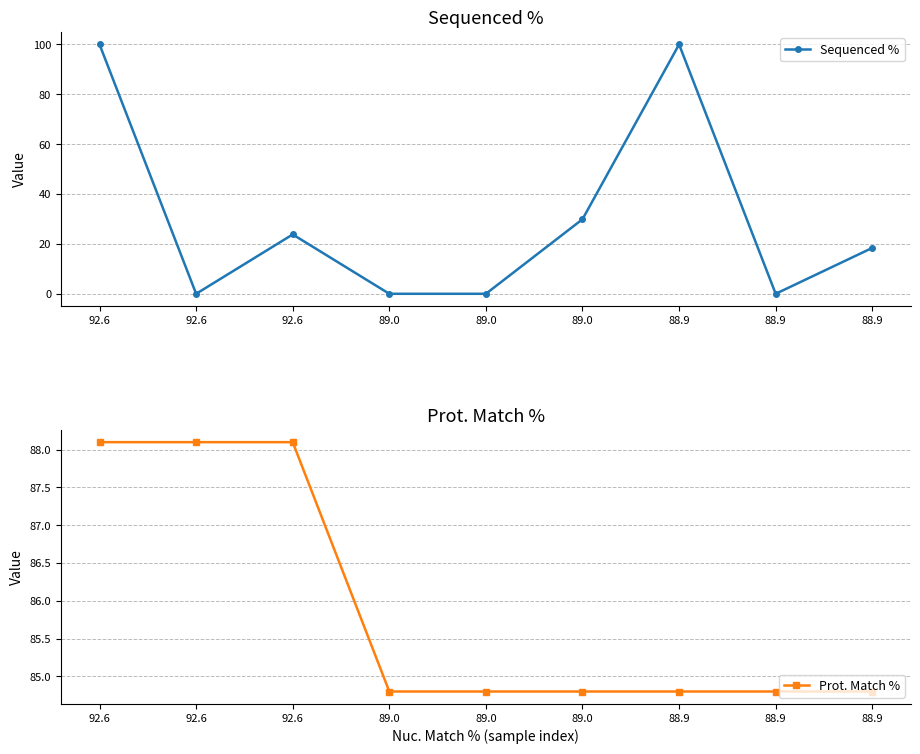

Which has a higher value, 92.6 or 92.6?

92.6